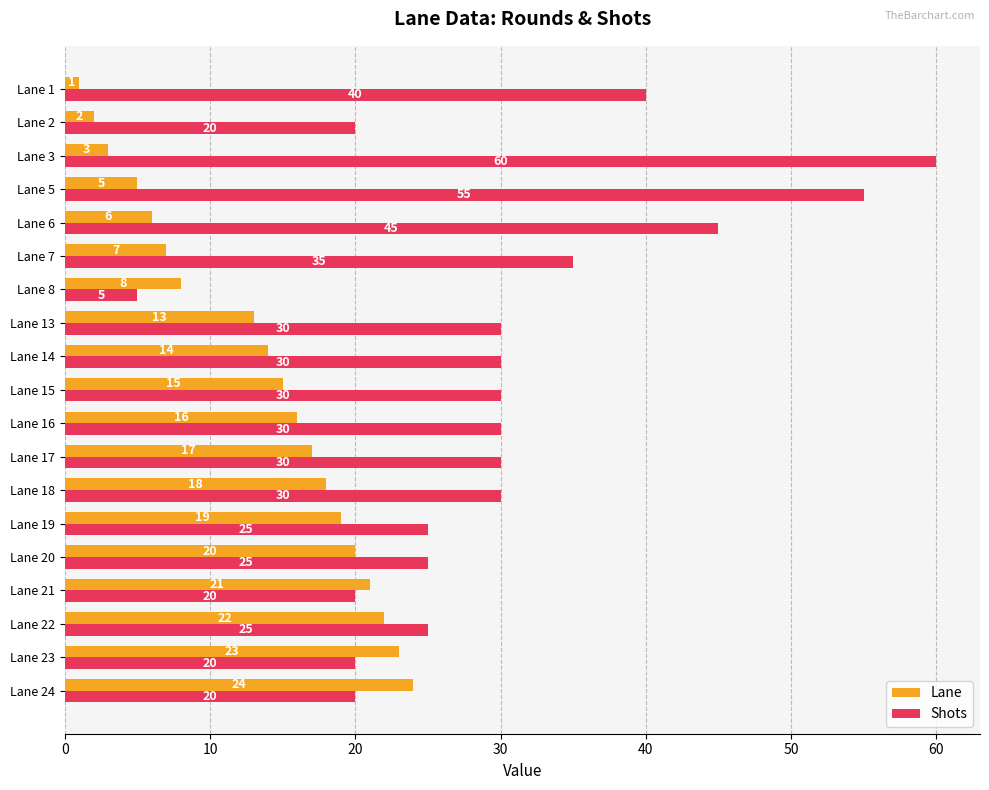

Is it true that Lane equals 1 at Lane 1?

True